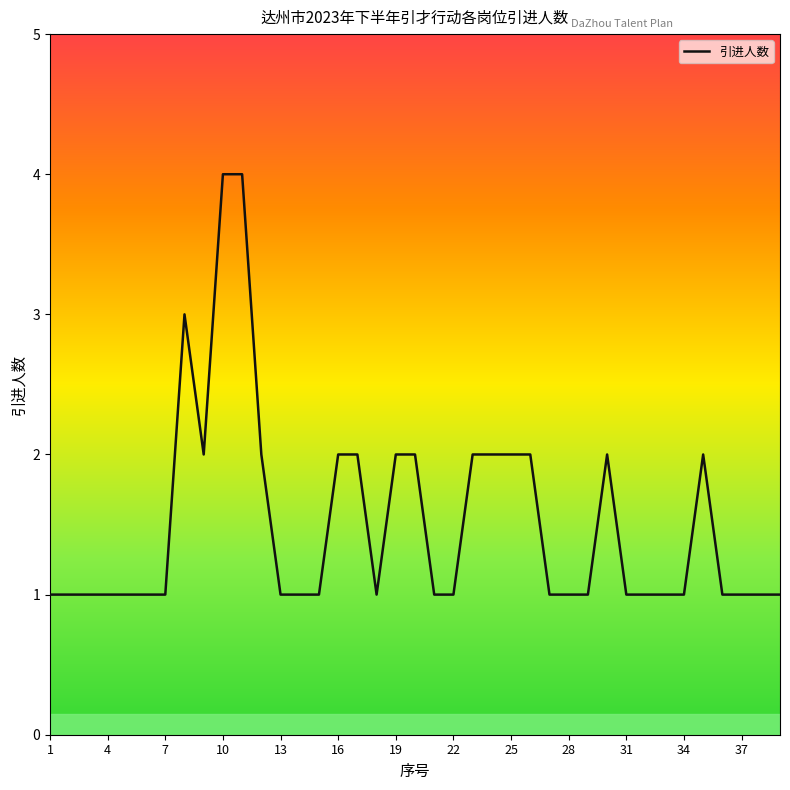

What is the maximum value shown in the chart?

4